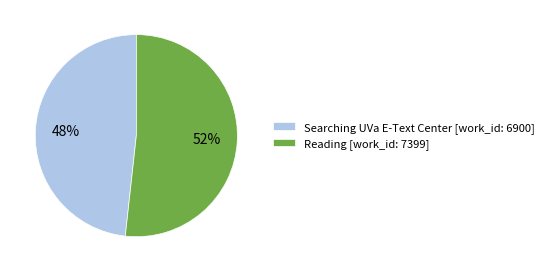

Is there any slice that represents more than half of the pie?

Yes